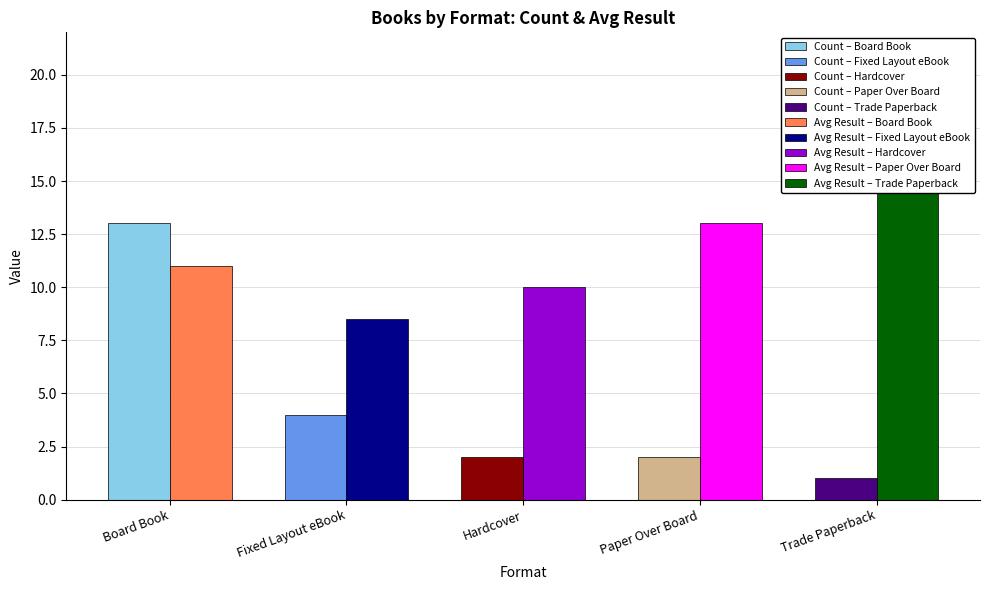

What is the average value of the Avg Result series?

12.5